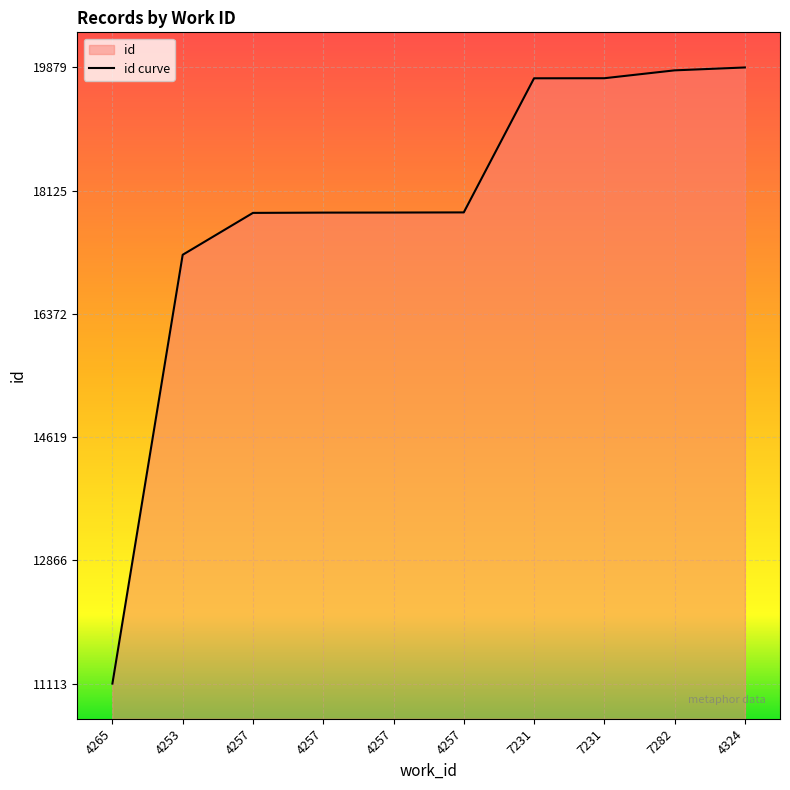

What is the value of the 4th point from the left?

17810